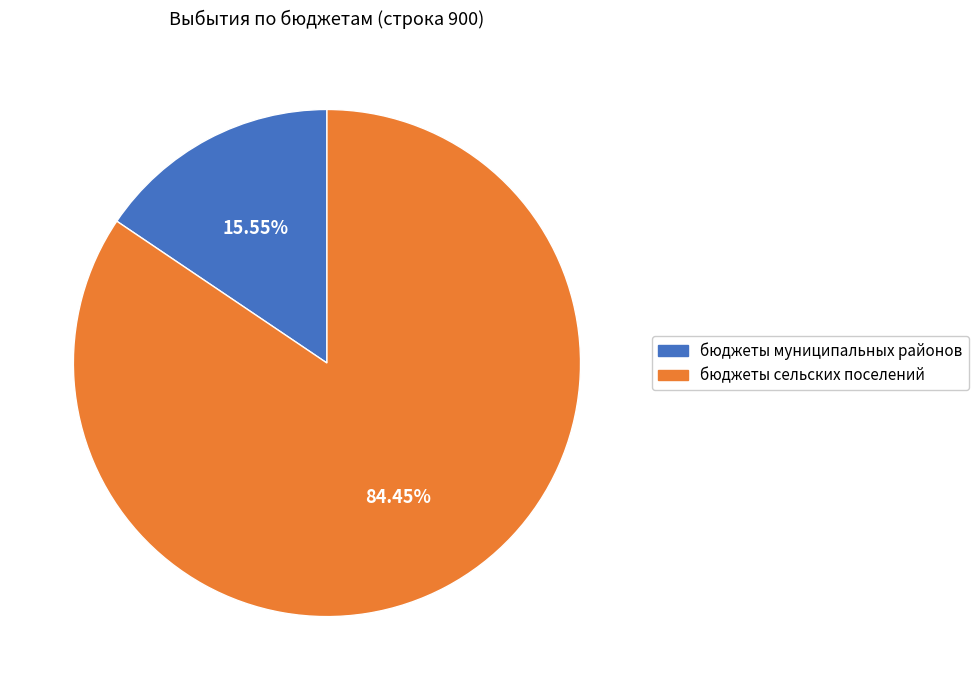

Combined, what portion of the pie is бюджеты сельских поселений and бюджеты муниципальных районов?

100.0%